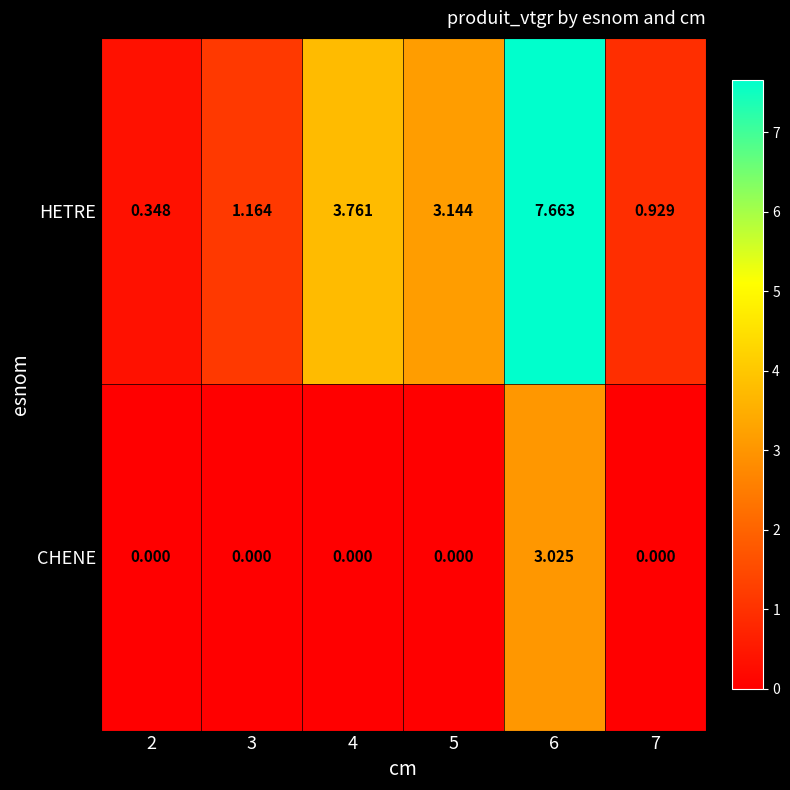

Rank the series at 2 from lowest to highest value.

CHENE, HETRE